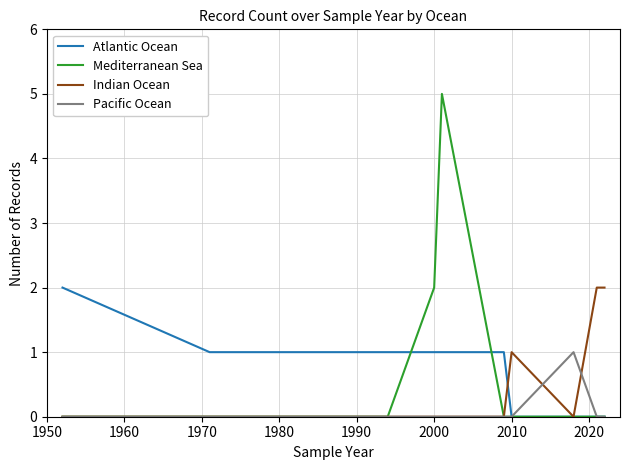

Reading left to right, transcribe all the data shown in this chart.

Atlantic Ocean: 2	1	1	1	1	1	0	0	0	0
Mediterranean Sea: 0	0	0	2	5	0	0	0	0	0
Indian Ocean: 0	0	0	0	0	0	1	0	2	2
Pacific Ocean: 0	0	0	0	0	0	0	1	0	0